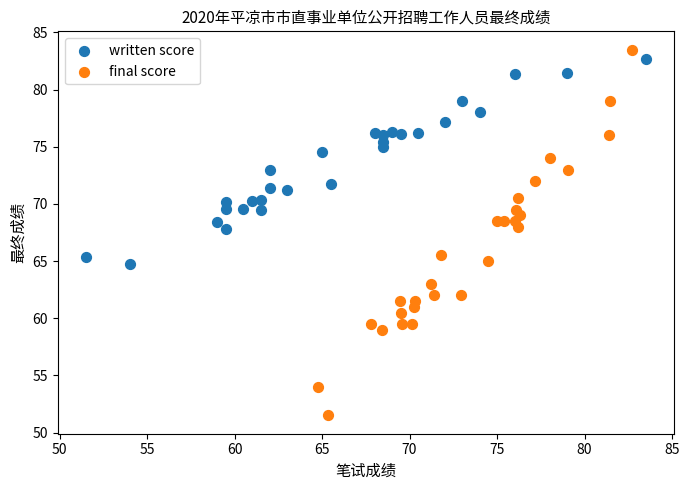

Which series contains the highest Y value?

final score